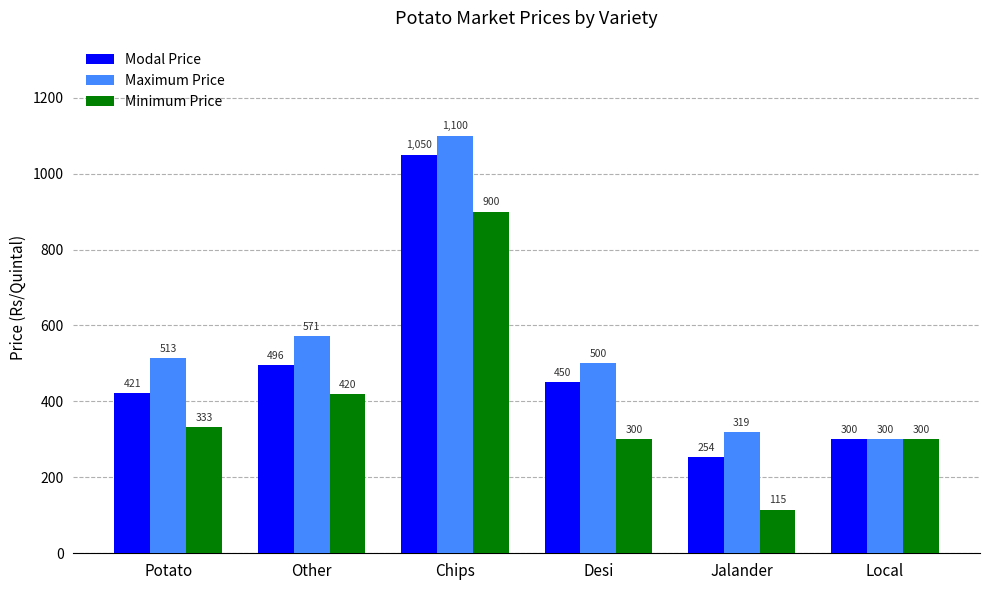

What is the label of the 6th bar from the left?

Local